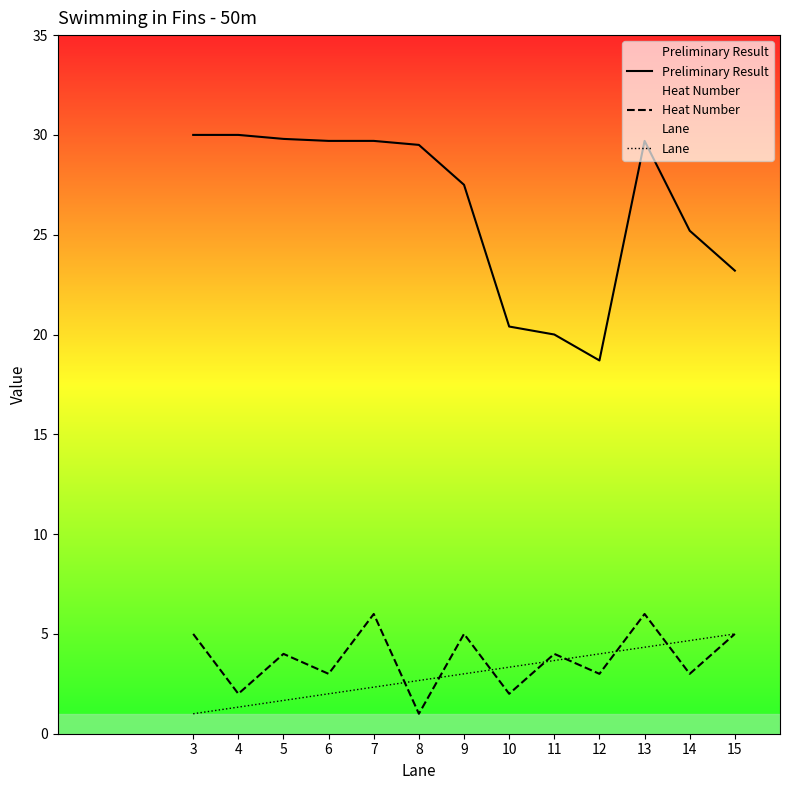

At which category does Heat Number reach its first local peak?

5